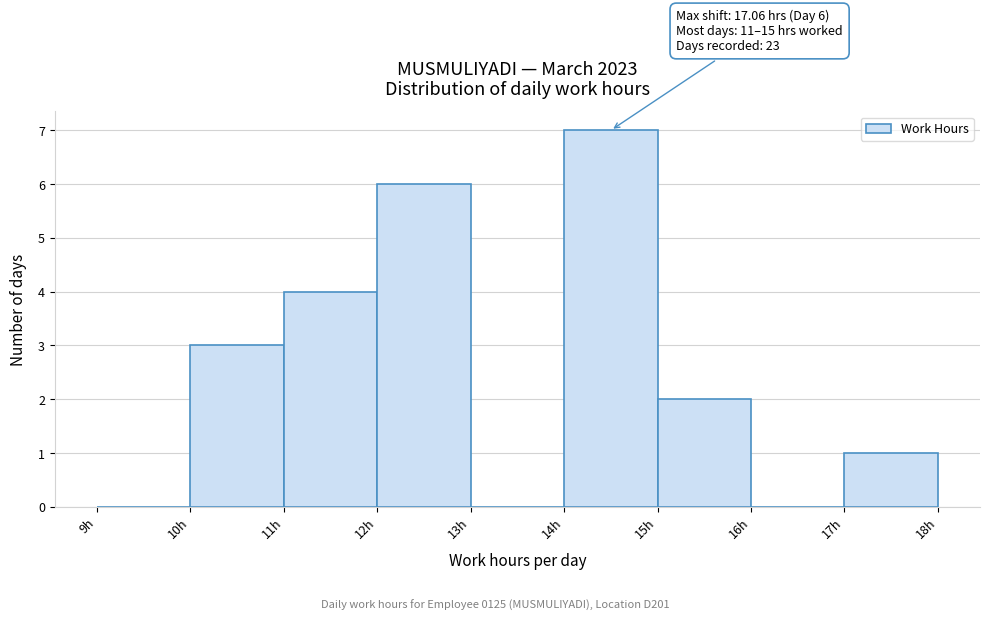

Over which range of the x-axis is the bar tallest?

14 to 15